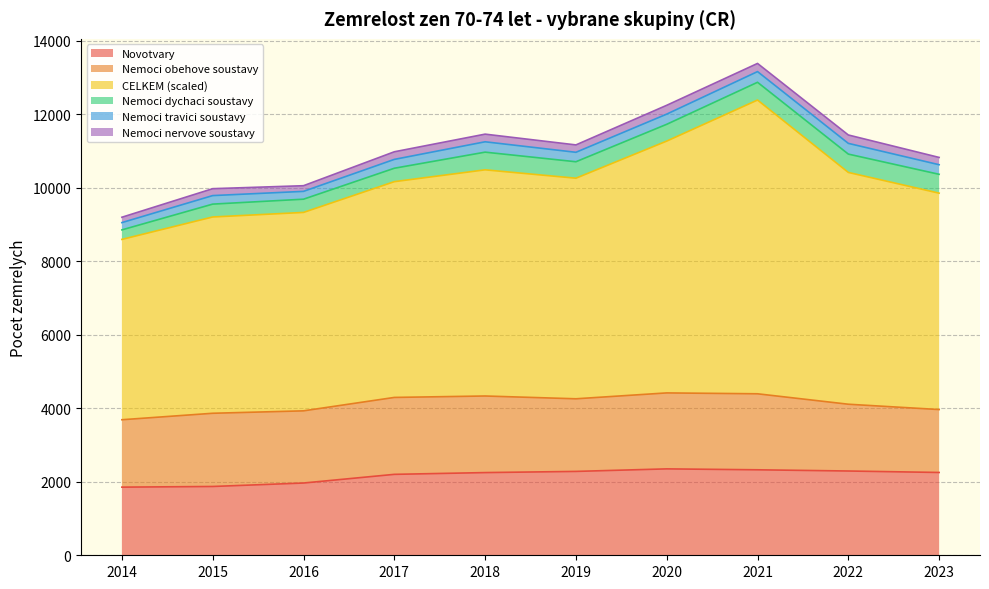

Which category has the lowest value across all series?

2014